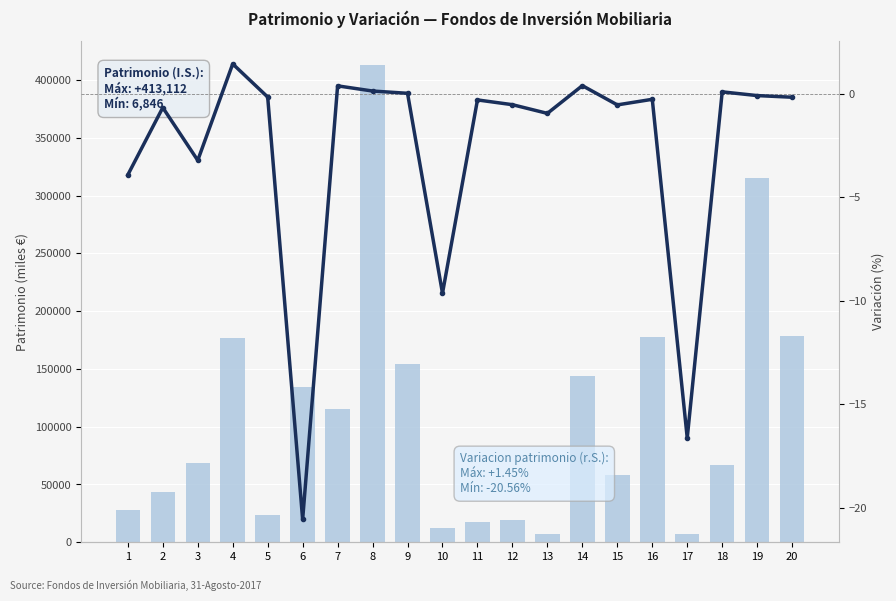

Rank the categories by Patrimonio (I.S.) value from highest to lowest.

8, 19, 20, 16, 4, 9, 14, 6, 7, 3, 18, 15, 2, 1, 5, 12, 11, 10, 13, 17